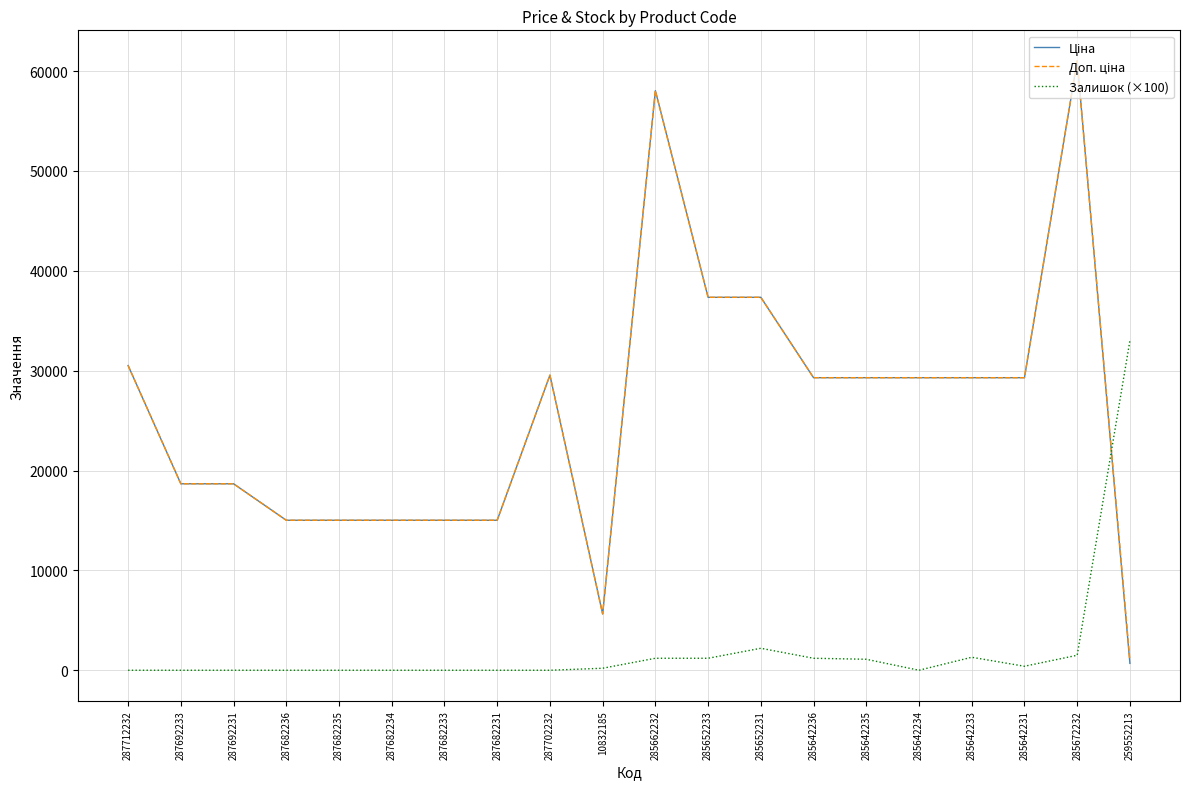

Where is Залишок (×100) nearest to the value 16500?

285652231